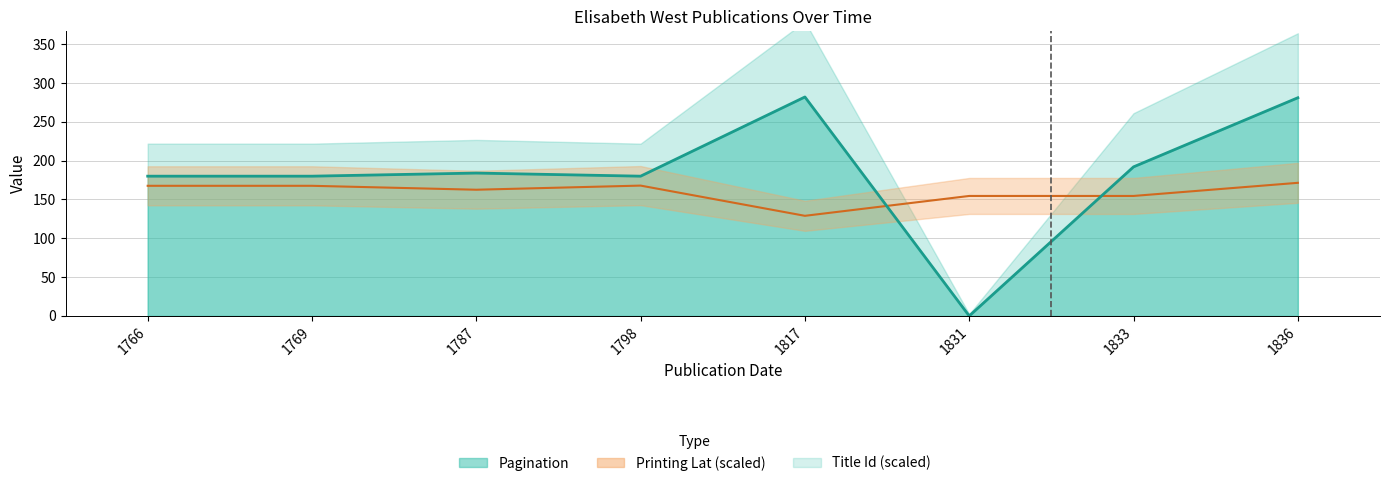

Which series has the largest total across all categories?

Pagination